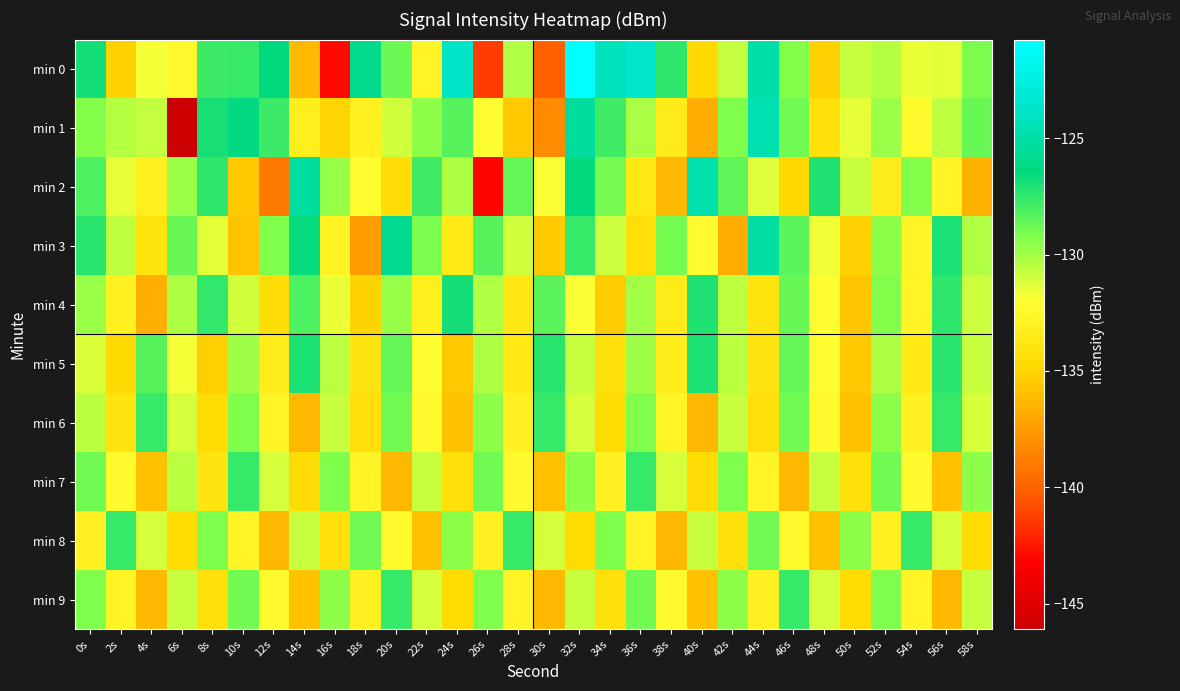

Between 12s and 52s, which series saw the biggest shift?

min 2